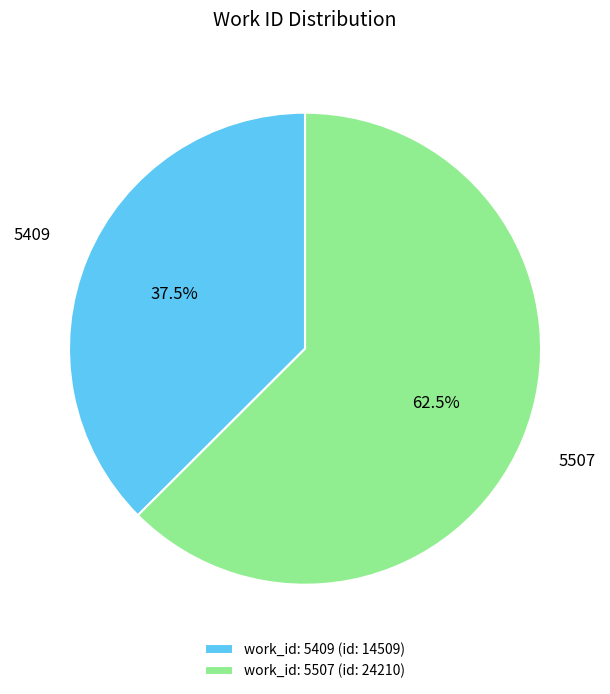

Count the number of slices in the pie.

2